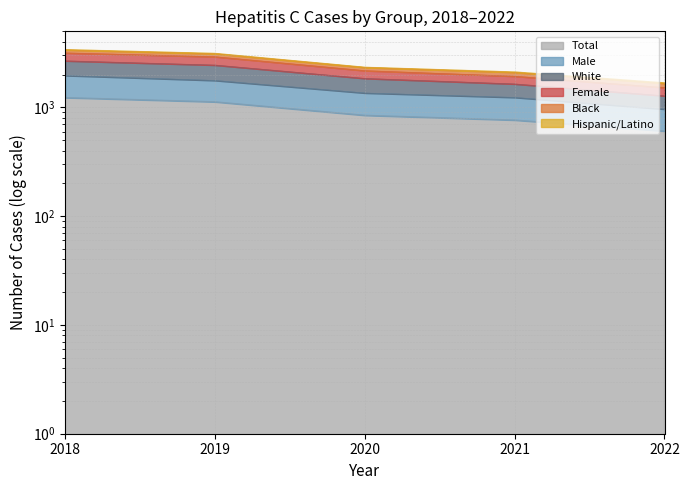

How many categories are shown in the chart?

5